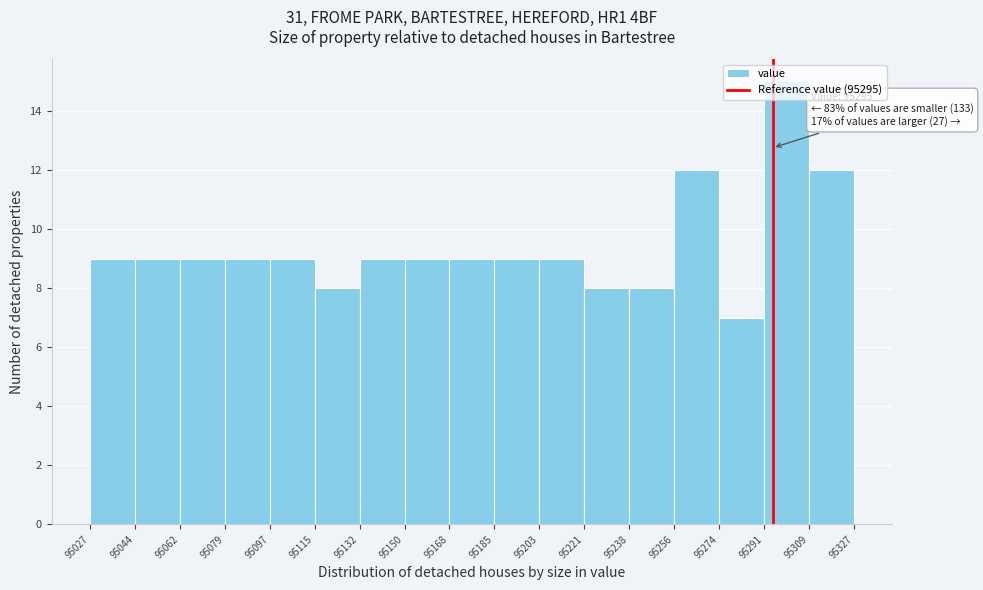

Which range on the x-axis has the tallest bar?

95291 to 95309